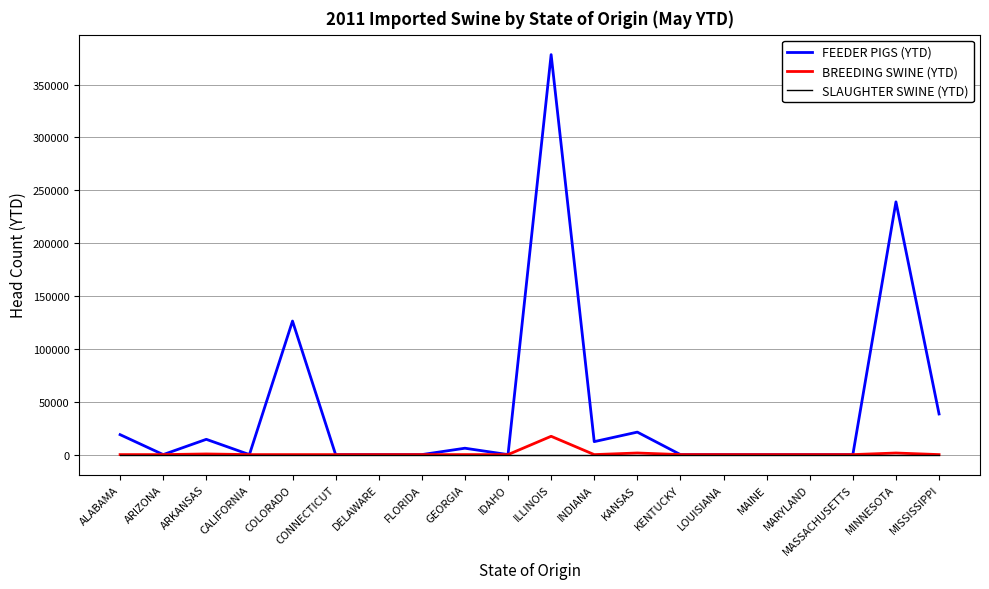

How many lines are shown in the chart?

3